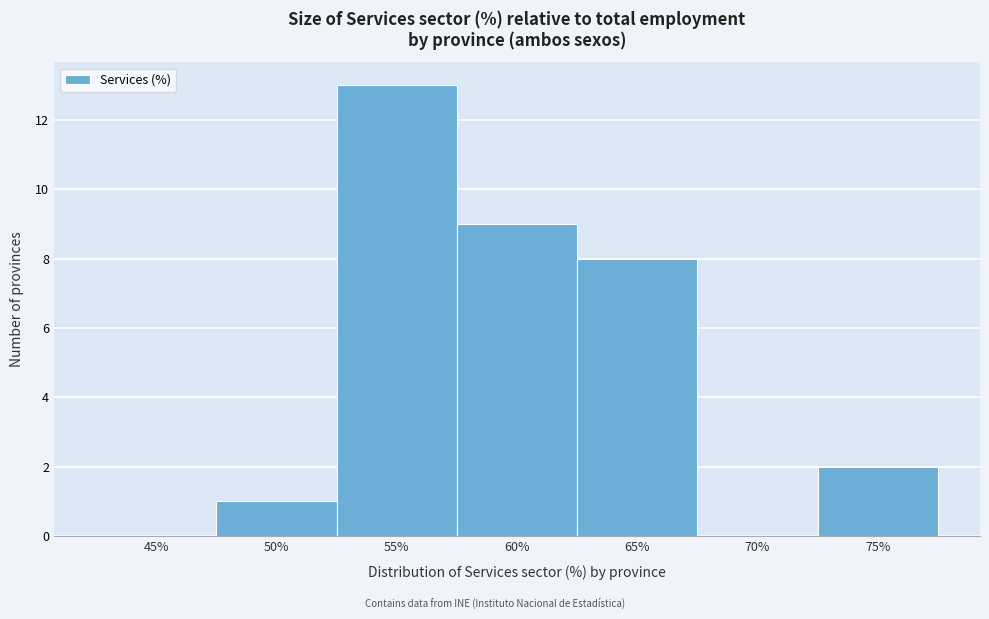

Reading left to right, what are all the values shown in this chart?

45%=0	50%=1	55%=13	60%=9	65%=8	70%=0	75%=2